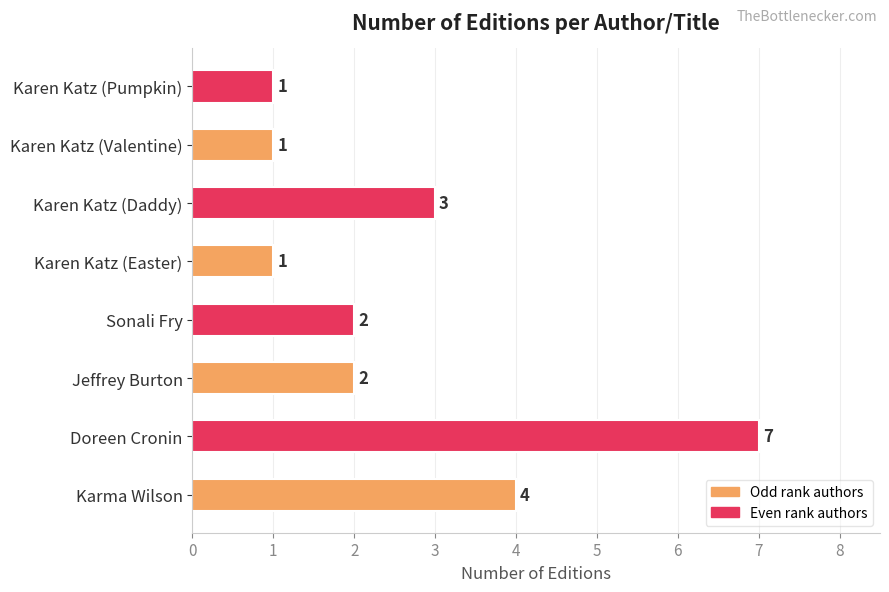

What is the difference between the maximum and minimum values?

6